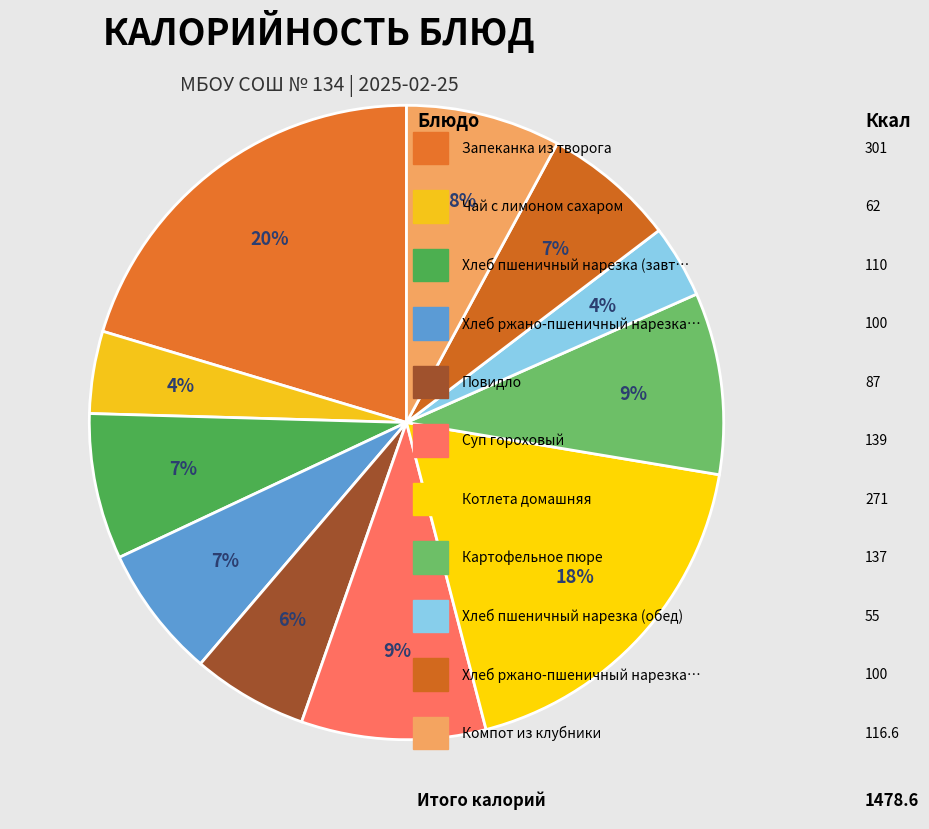

How many slices are in this pie chart?

11